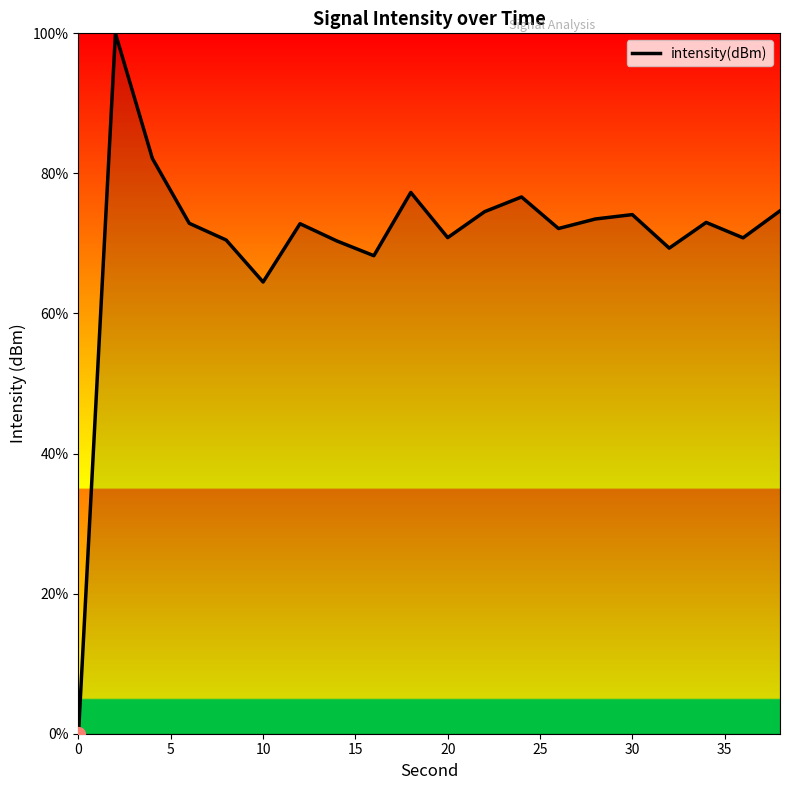

What is the average value?

70.4